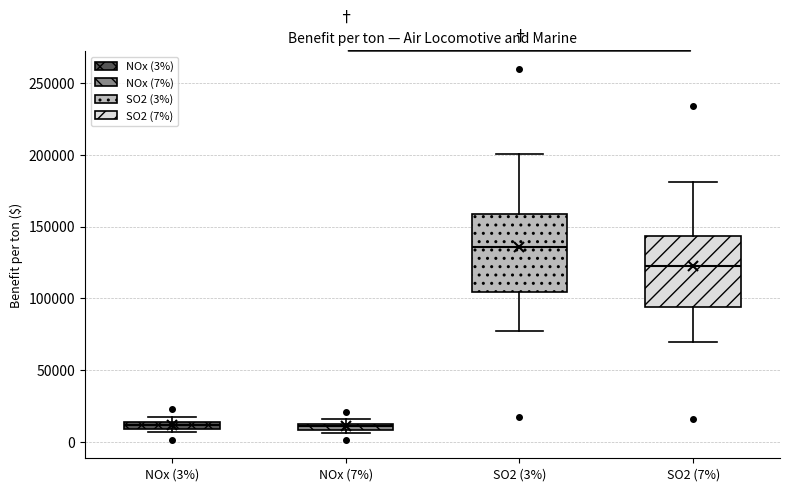

Which box has the highest median line?

SO2 (3%)